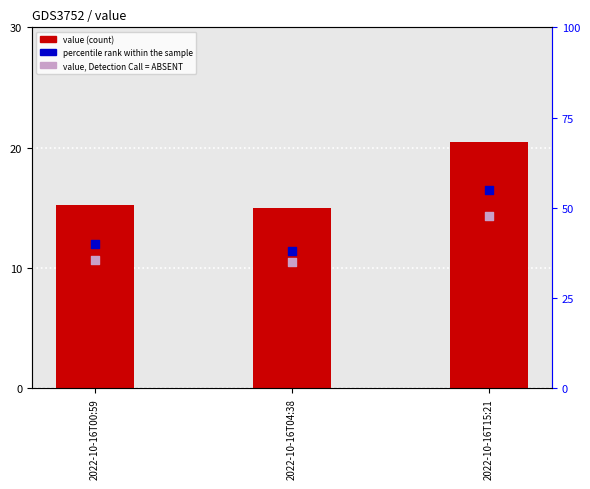

At how many categories does at least one series exceed 41?

1